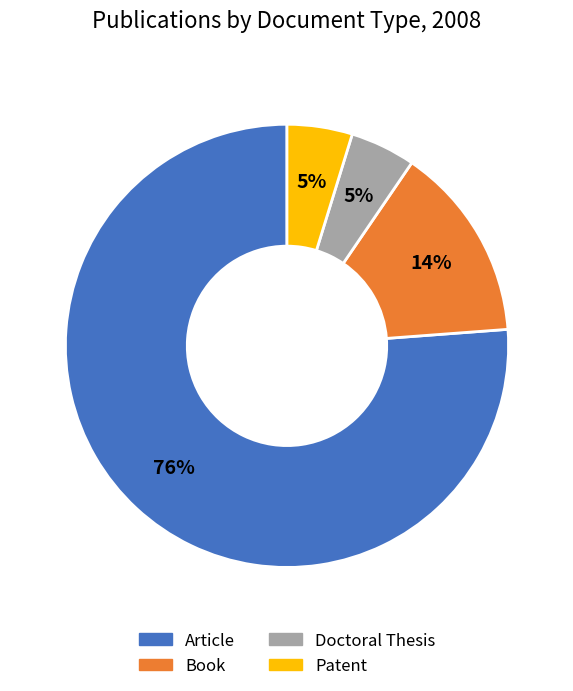

The Book slice represents 14% of the pie. True or false?

True